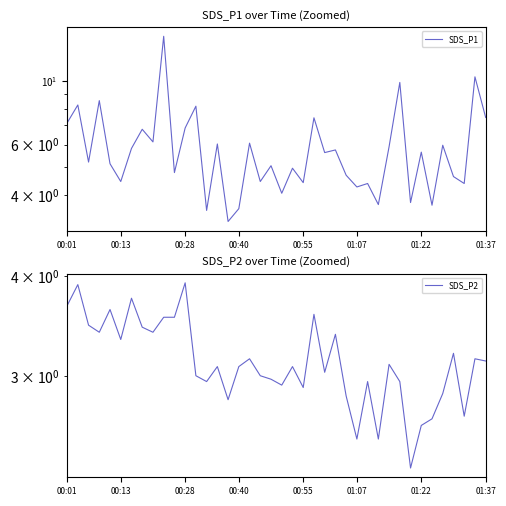

Which series has the largest range (max minus min)?

SDS_P1